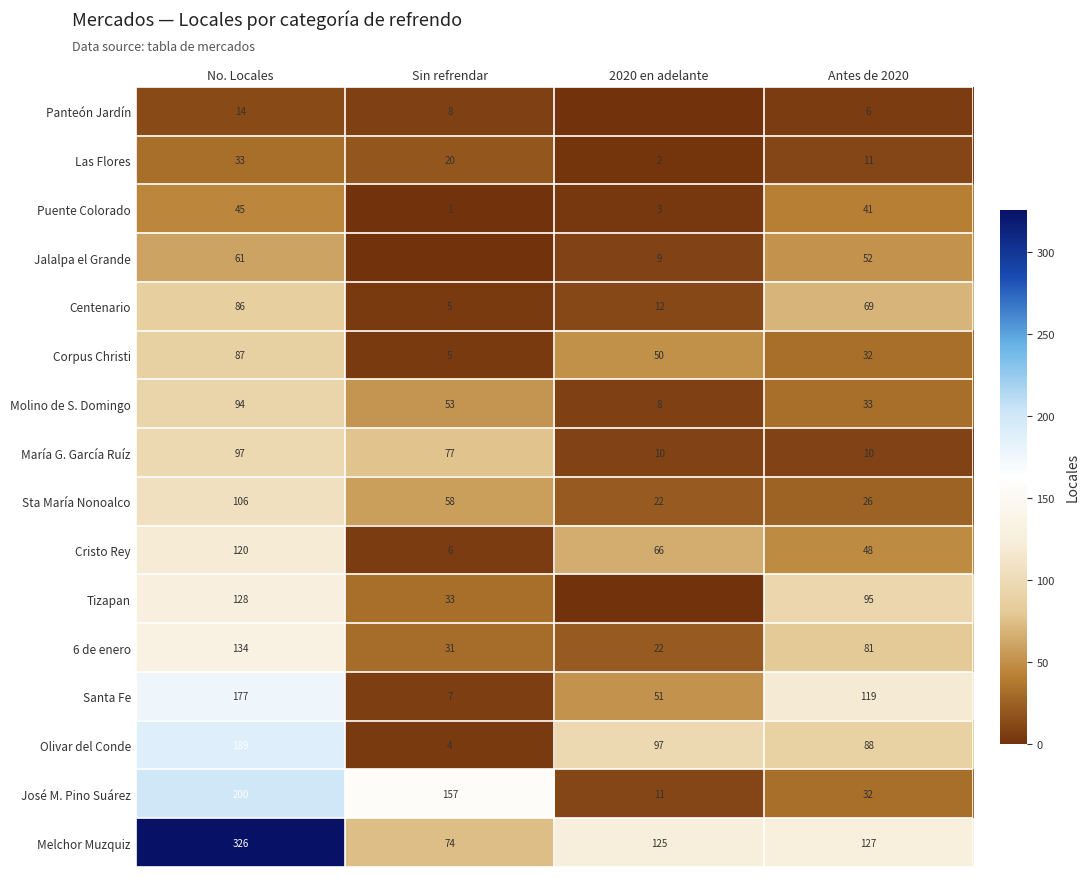

Rank the categories by Corpus Christi value from lowest to highest.

Sin refrendar, Antes de 2020, 2020 en adelante, No. Locales